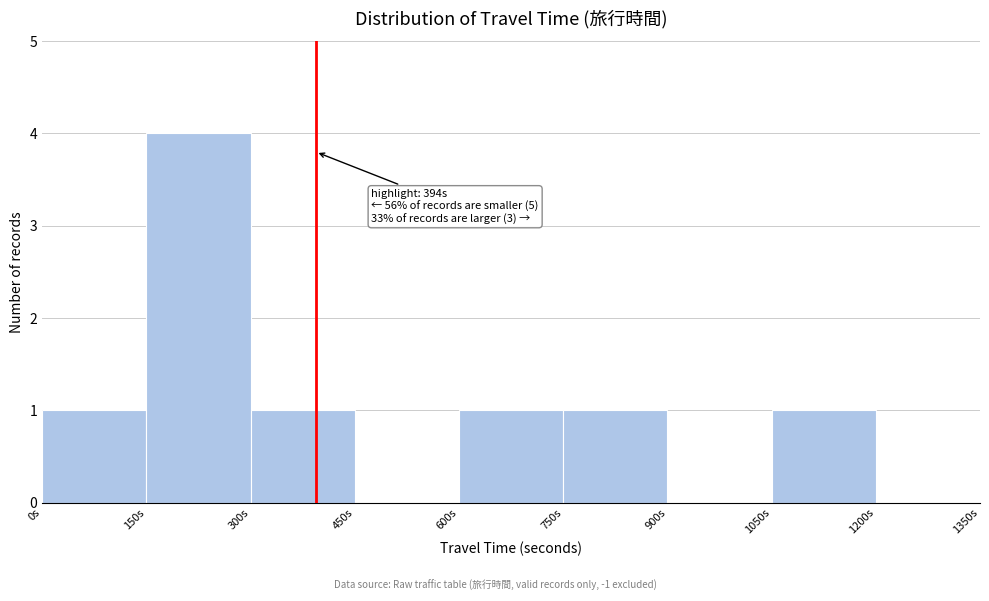

Over which range of the x-axis is the bar tallest?

150 to 300